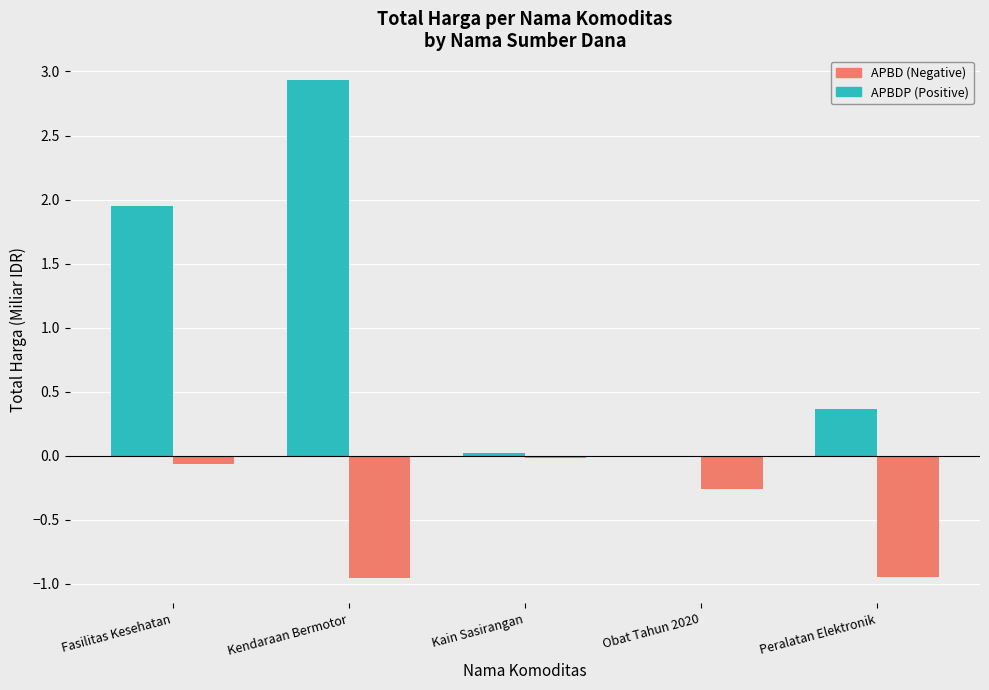

Which series has the largest total across all categories?

APBDP (Positive)